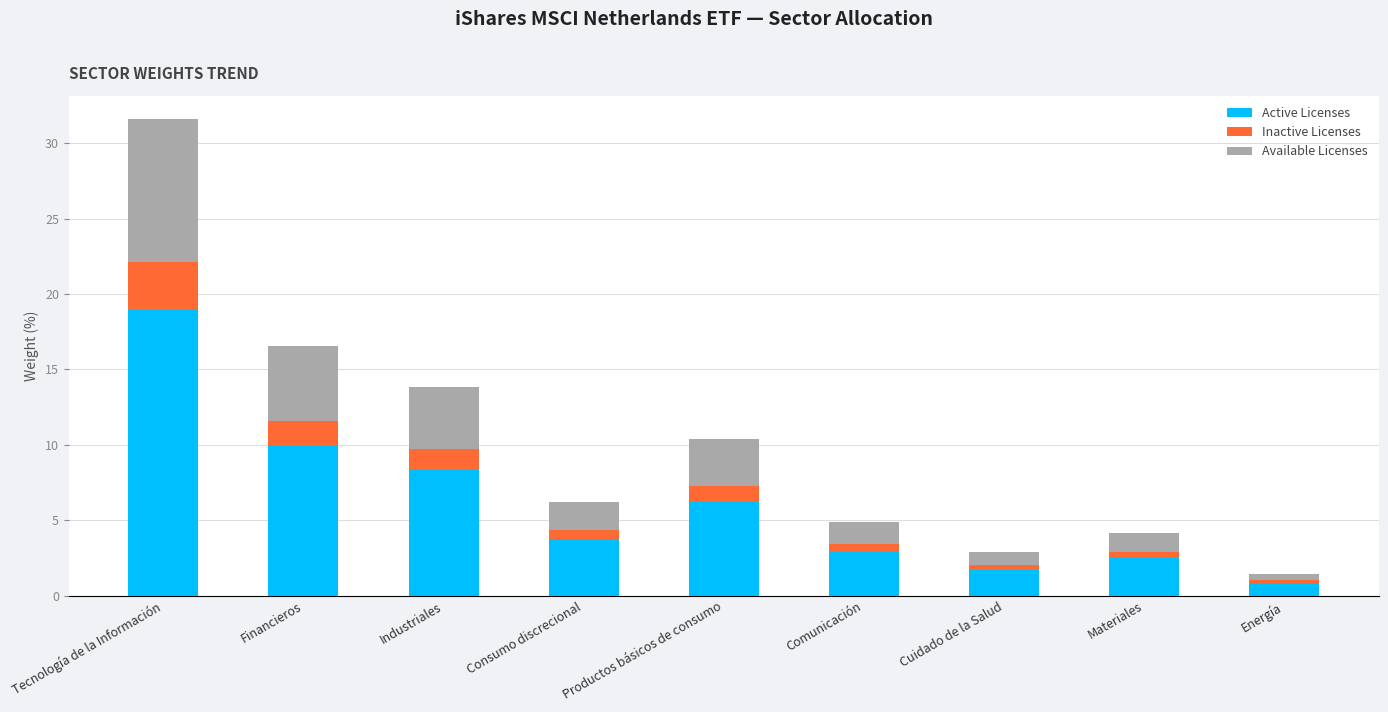

At which category is the sum across all series the highest?

Tecnología de la Información